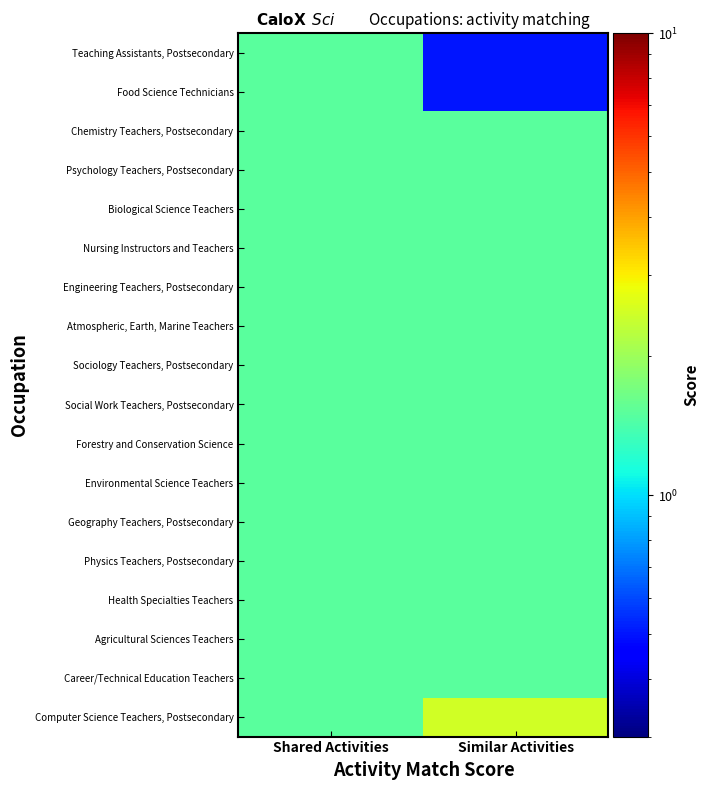

Which has a higher value, Similar Activities or Shared Activities?

Similar Activities